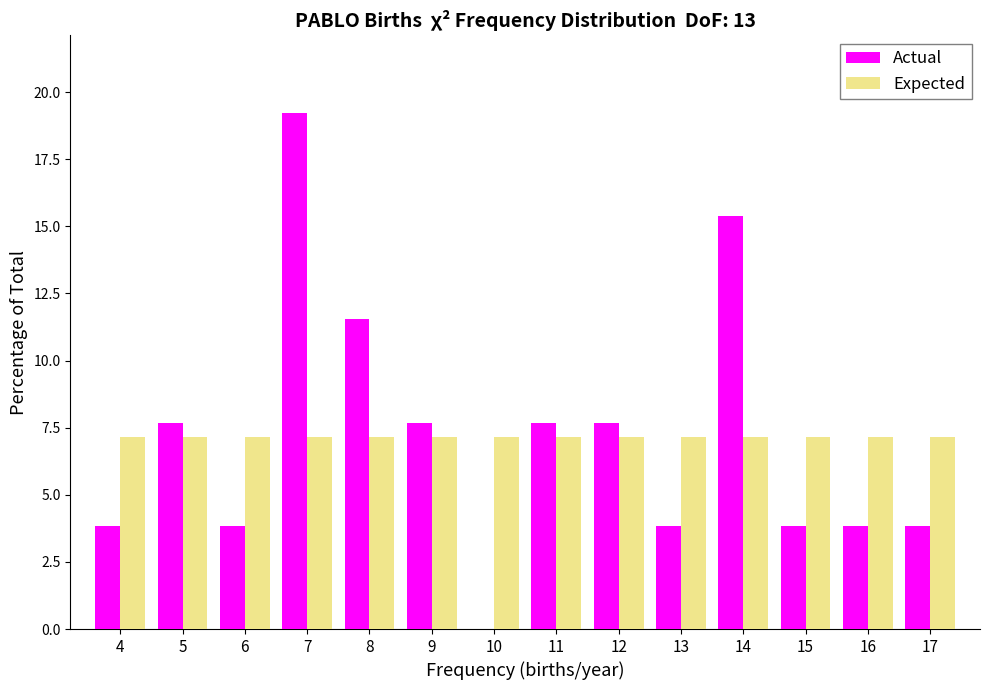

Reading left to right, extract all data points from this chart.

Actual: 4=3.8	5=7.7	6=3.8	7=19.2	8=11.5	9=7.7	10=0.0	11=7.7	12=7.7	13=3.8	14=15.4	15=3.8	16=3.8	17=3.8
Expected: 4=7.1	5=7.1	6=7.1	7=7.1	8=7.1	9=7.1	10=7.1	11=7.1	12=7.1	13=7.1	14=7.1	15=7.1	16=7.1	17=7.1